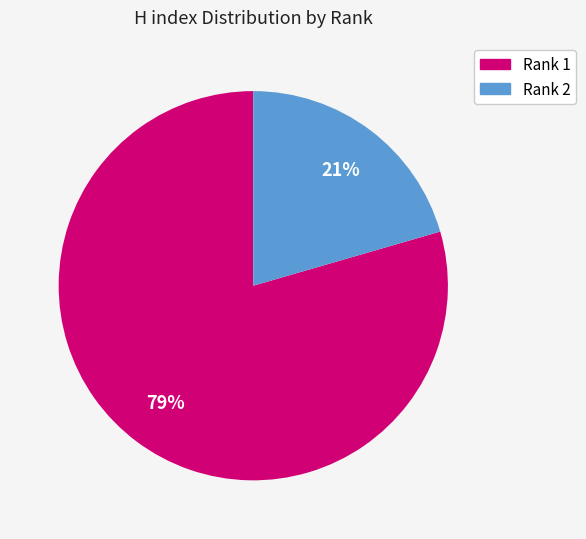

To the nearest percent, what percentage of the pie is Rank 1?

79%